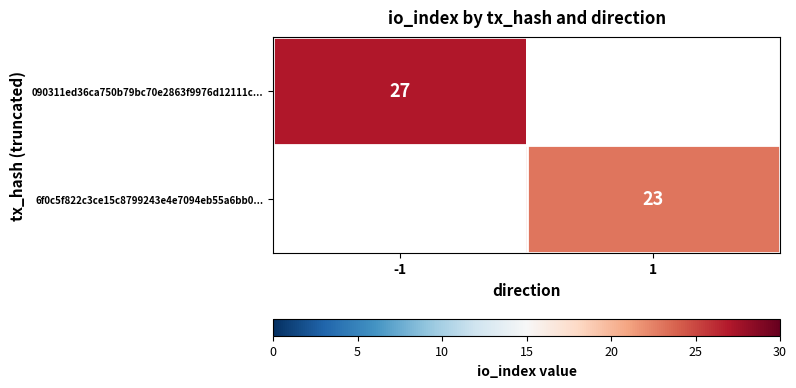

Which has a higher value, 1 or -1?

-1